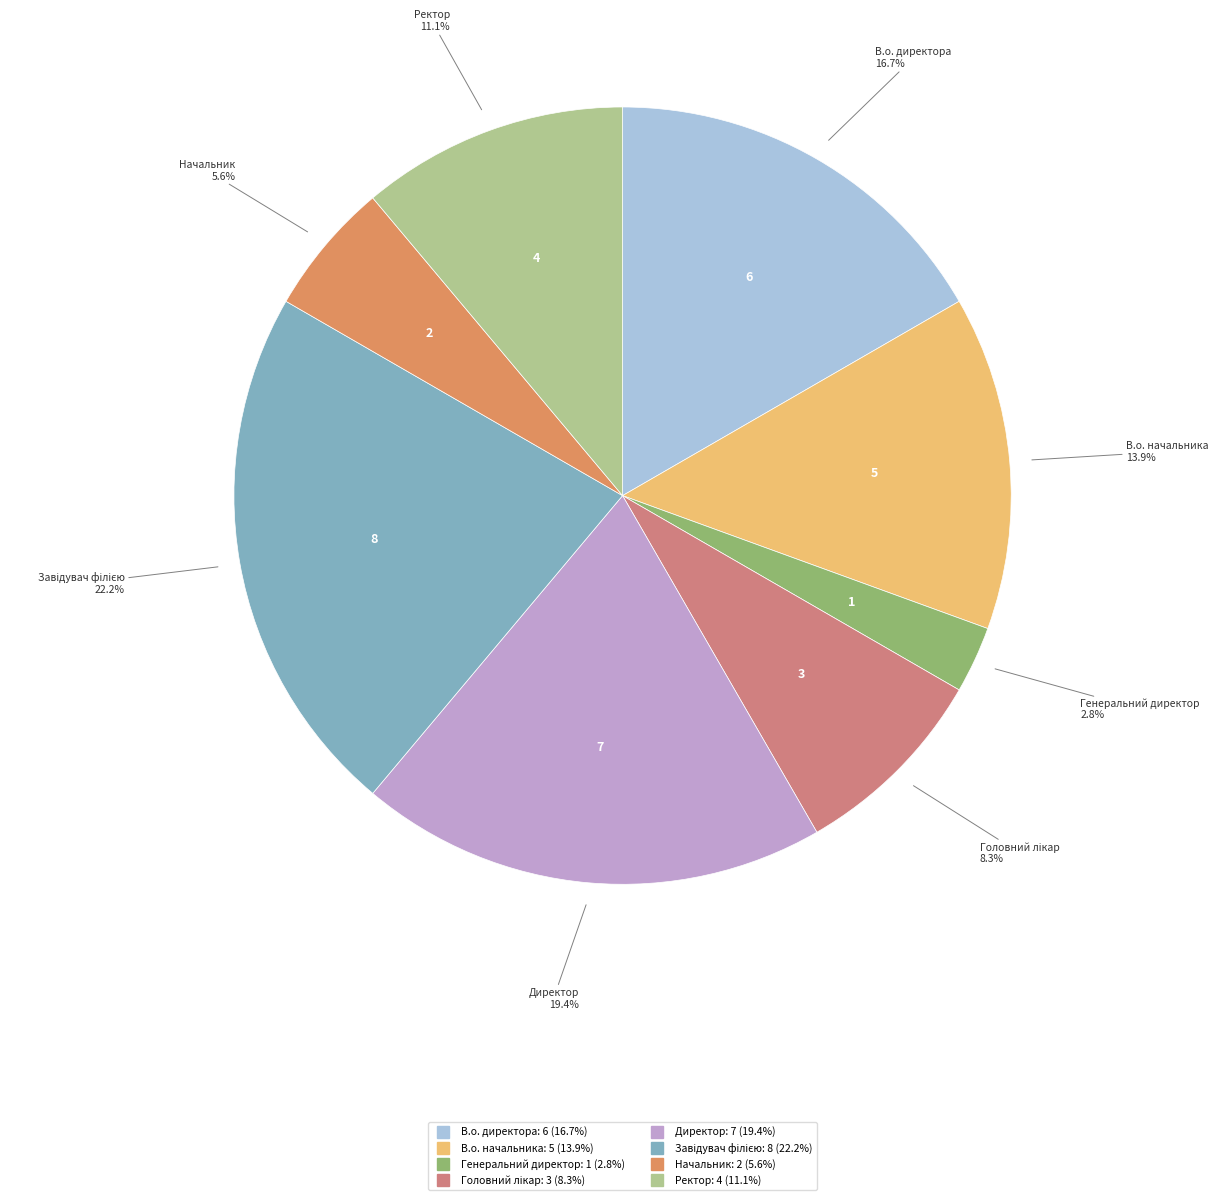

Is the sum of В.о. начальника and Начальник greater than half?

No